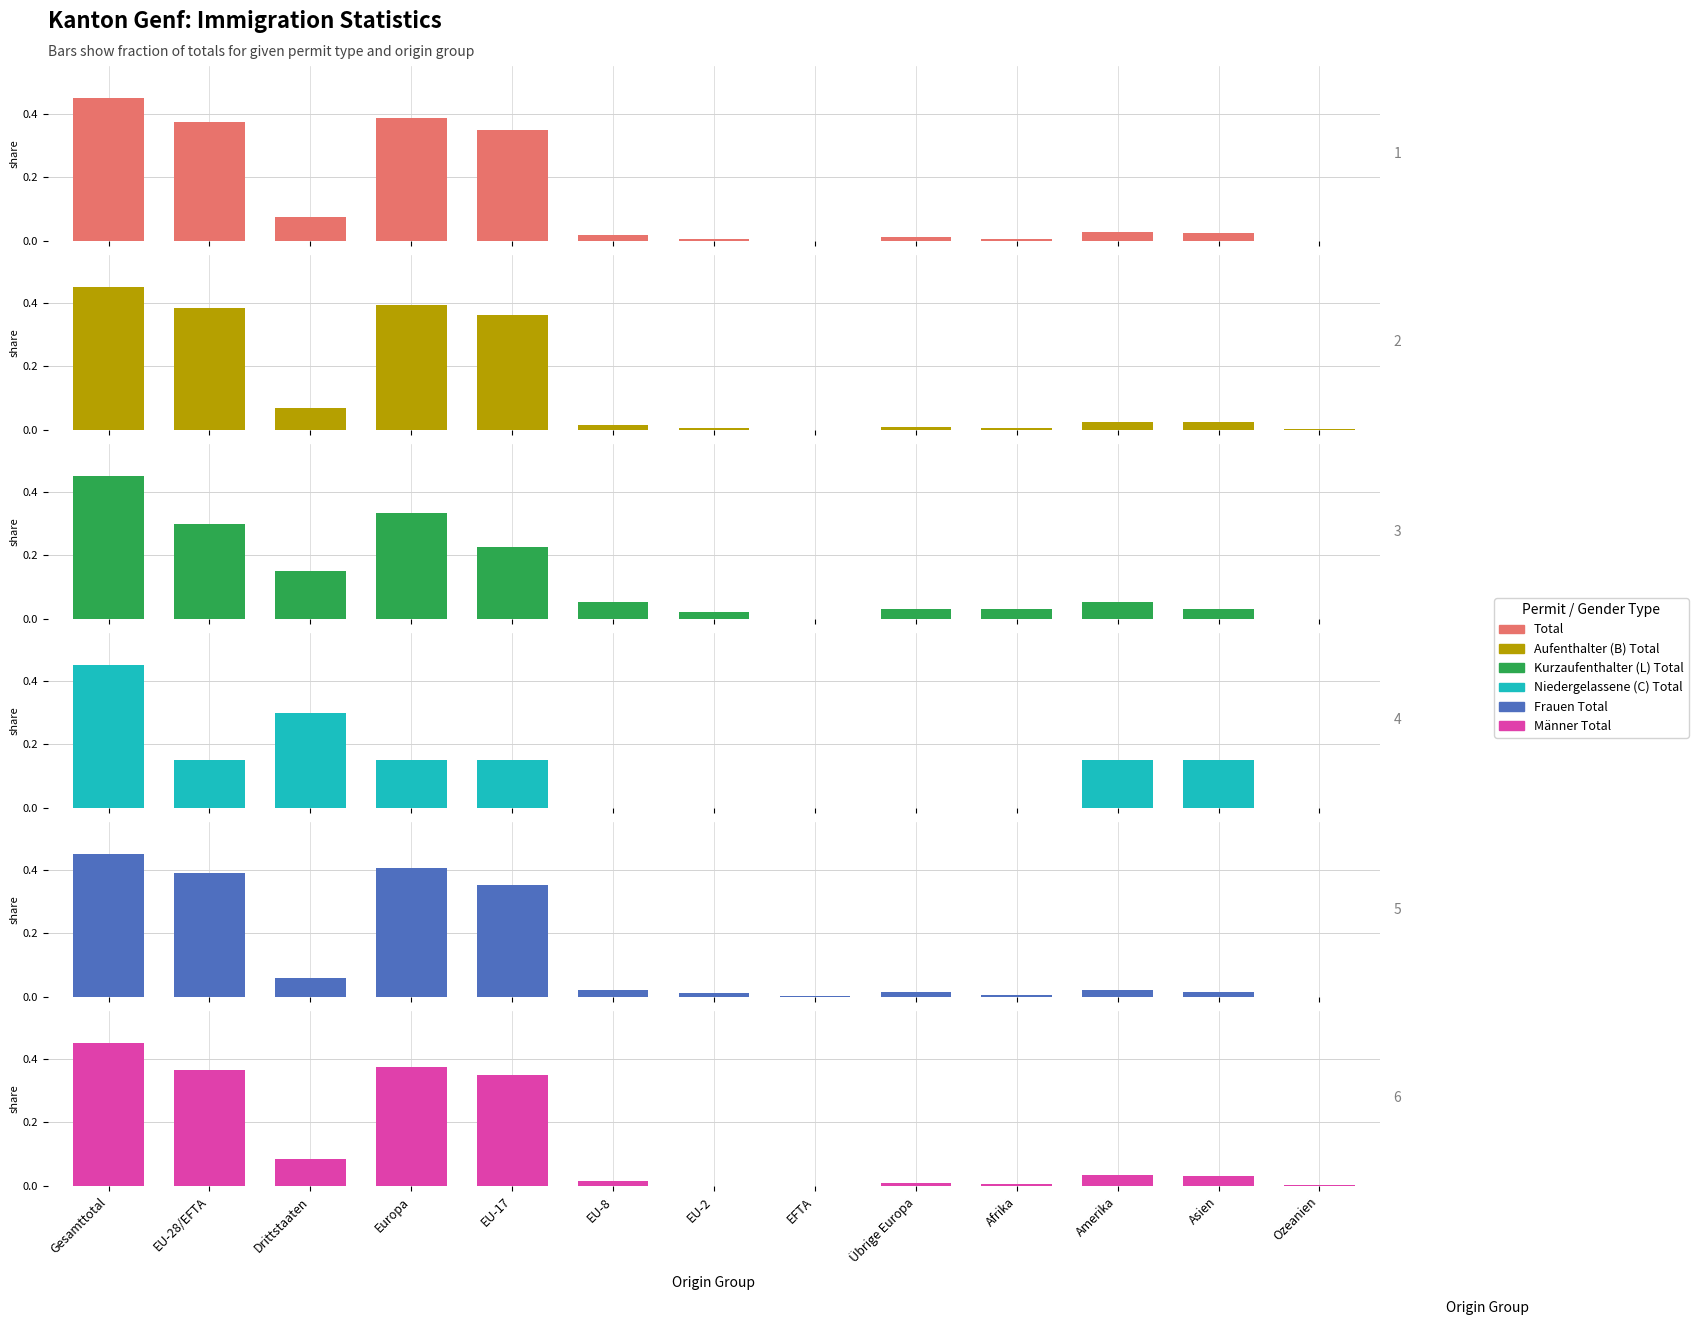

What is the sum of the Kurzaufenthalter (L) Total values at Afrika and Europa?

0.4